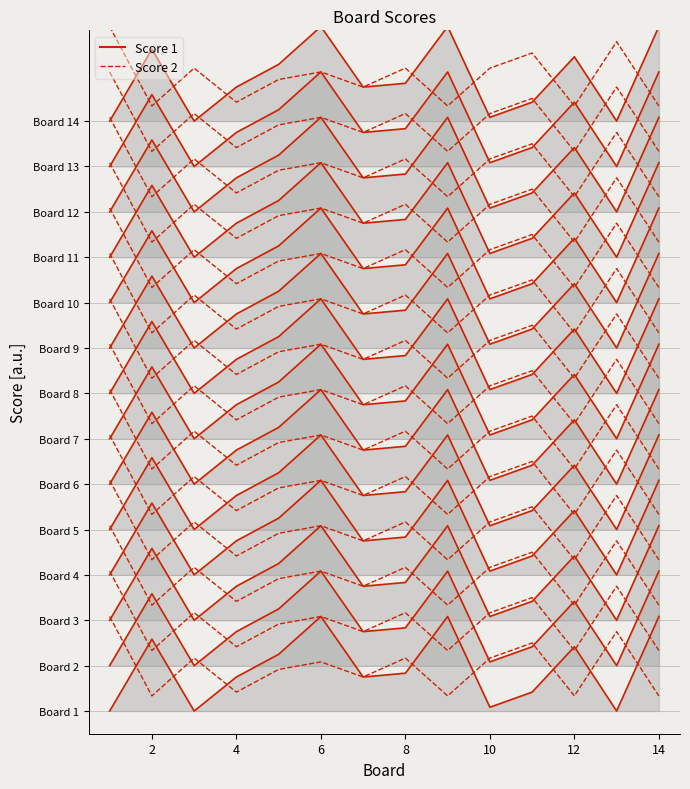

Reading left to right, what are all the values shown in this chart?

Score 1: 0	19	0	9	15	25	9	10	25	1	5	17	0	25
Score 2: 25	4	14	5	11	13	9	14	4	14	18	4	21	4